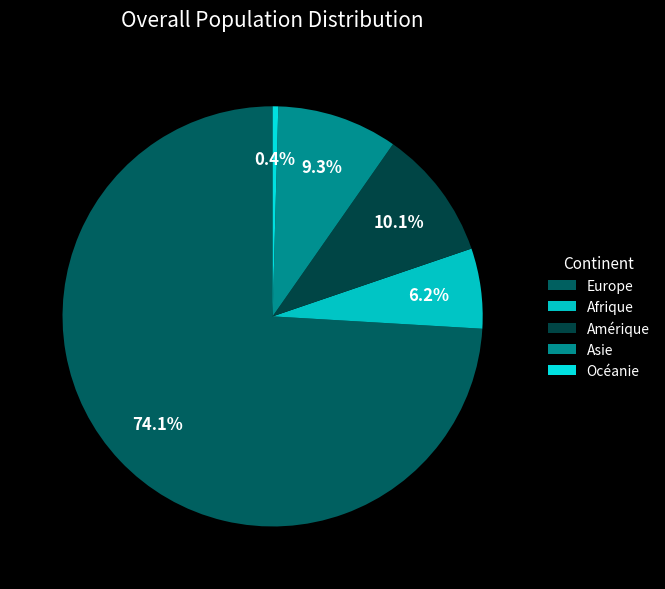

Is Asie the majority of the pie?

No